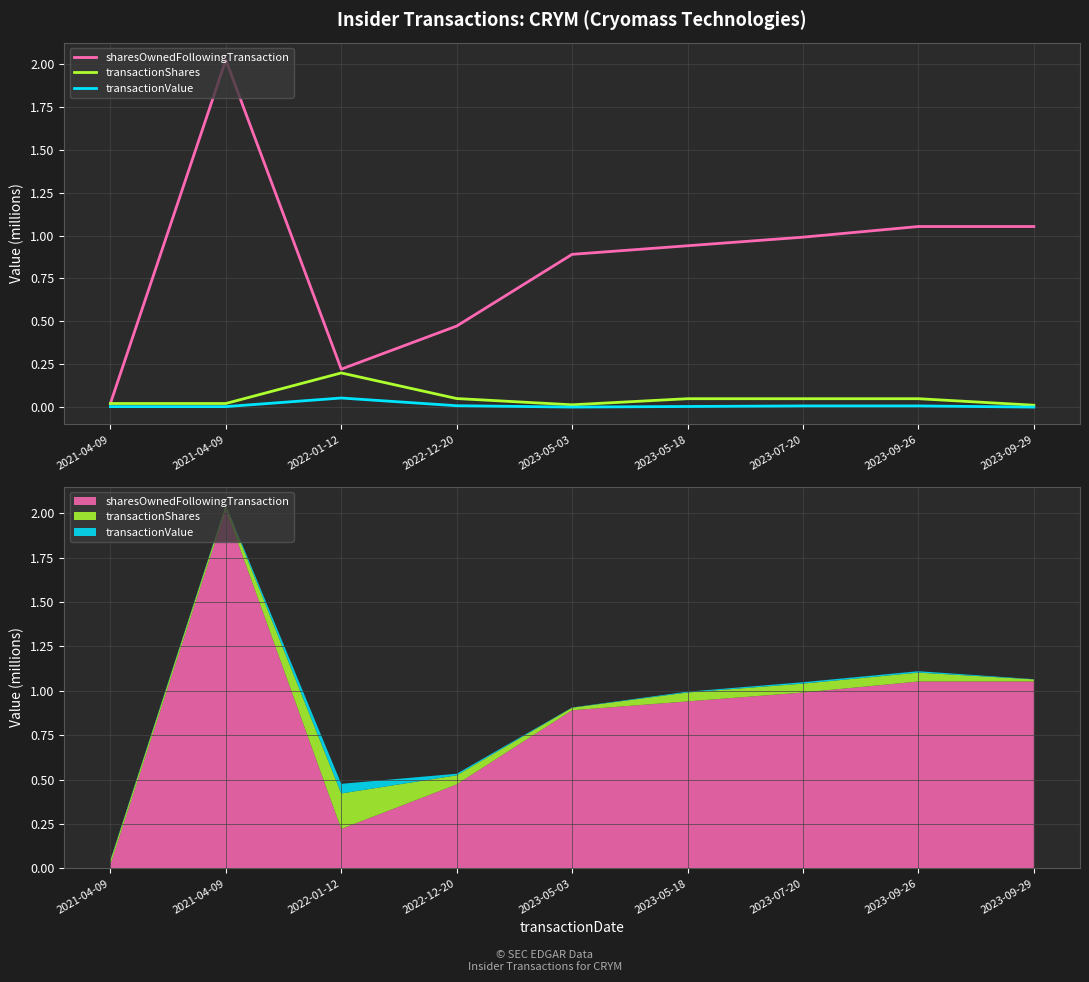

What is the label of the 8th point from the right?

2021-04-09